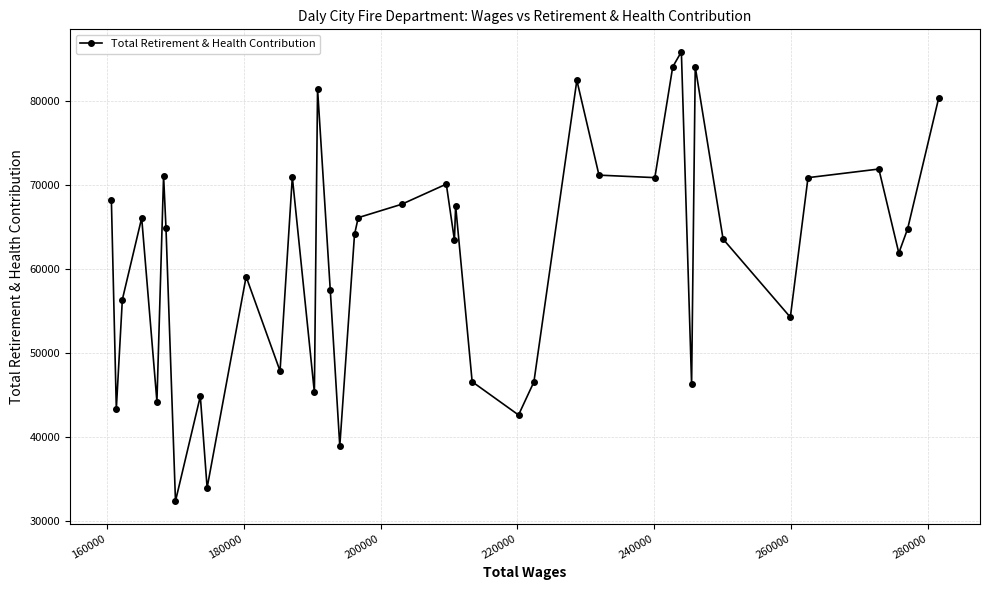

True or false: the data has more than 2 interior local peaks.

True